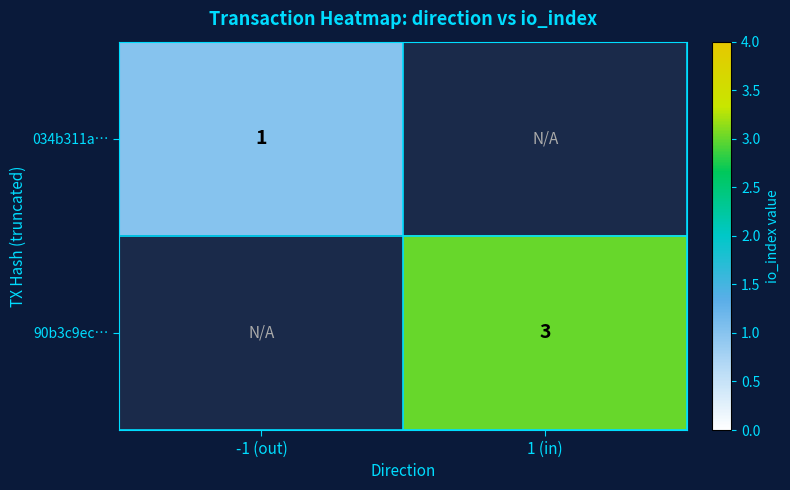

The value of 034b311a… at -1 (out) is 1. True or false?

True